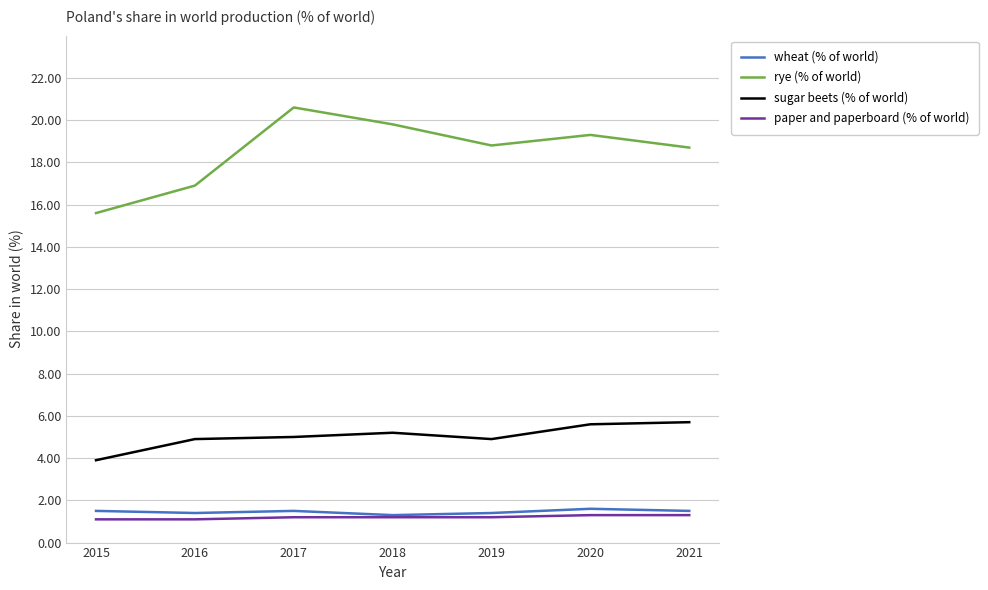

At which label does rye (% of world) first exceed 18?

2017